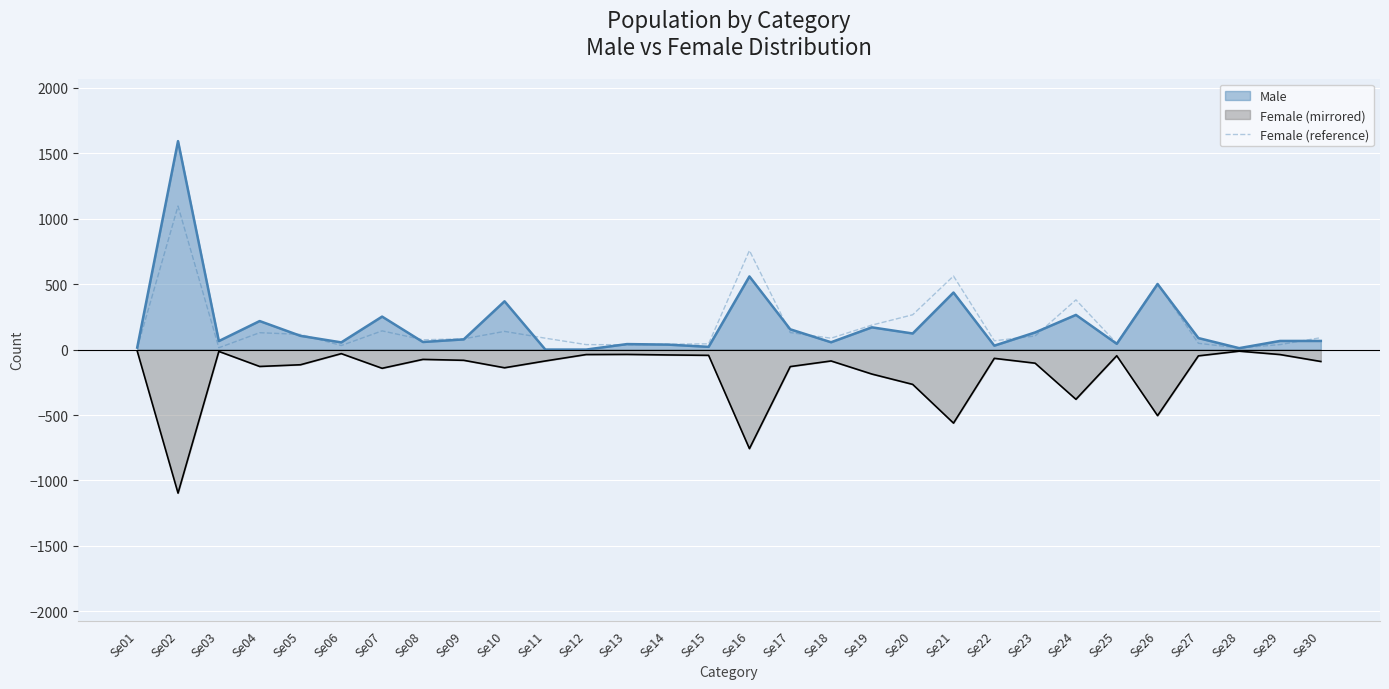

Reading left to right, extract all data points from this chart.

11	1097	14	129	116	31	143	75	82	139	87	38	37	41	44	757	130	87	187	266	562	67	104	380	47	505	48	12	38	91